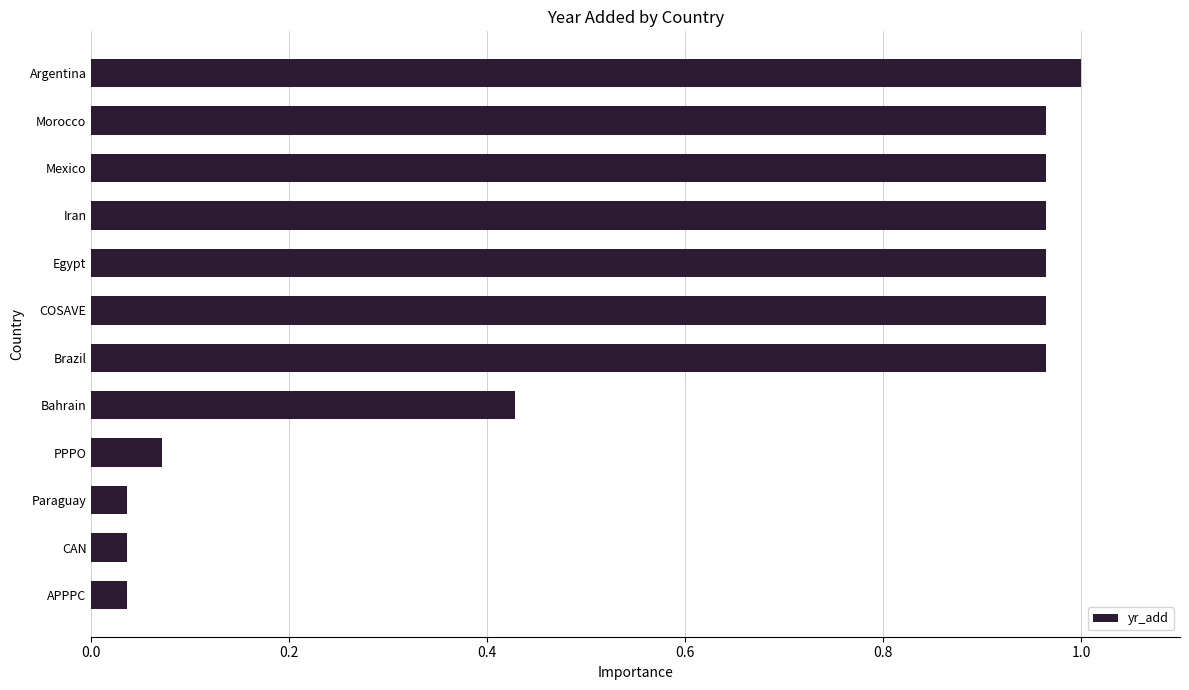

Between Iran and Paraguay, which is larger?

Iran